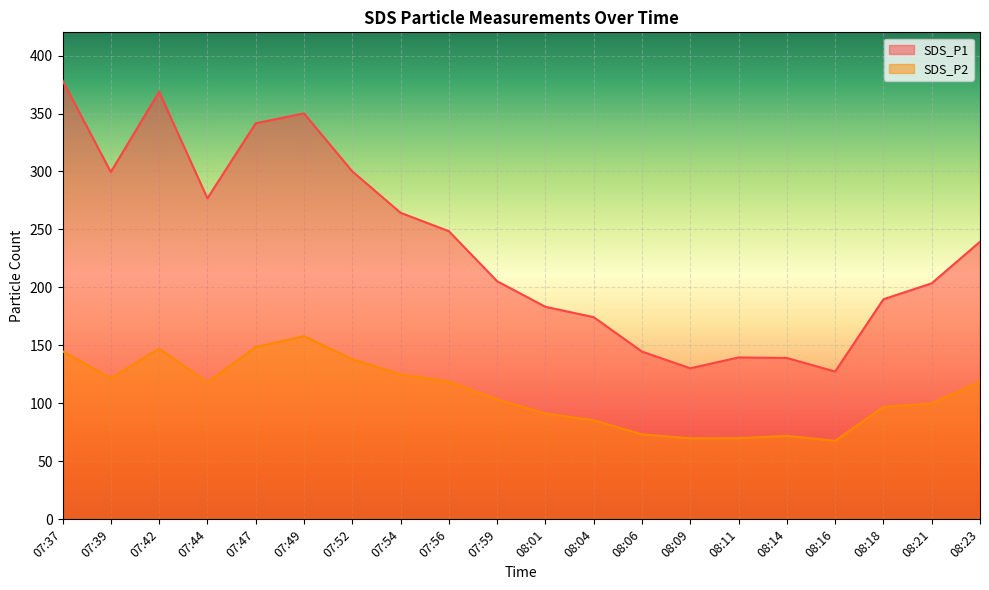

How many series are shown in this chart?

2